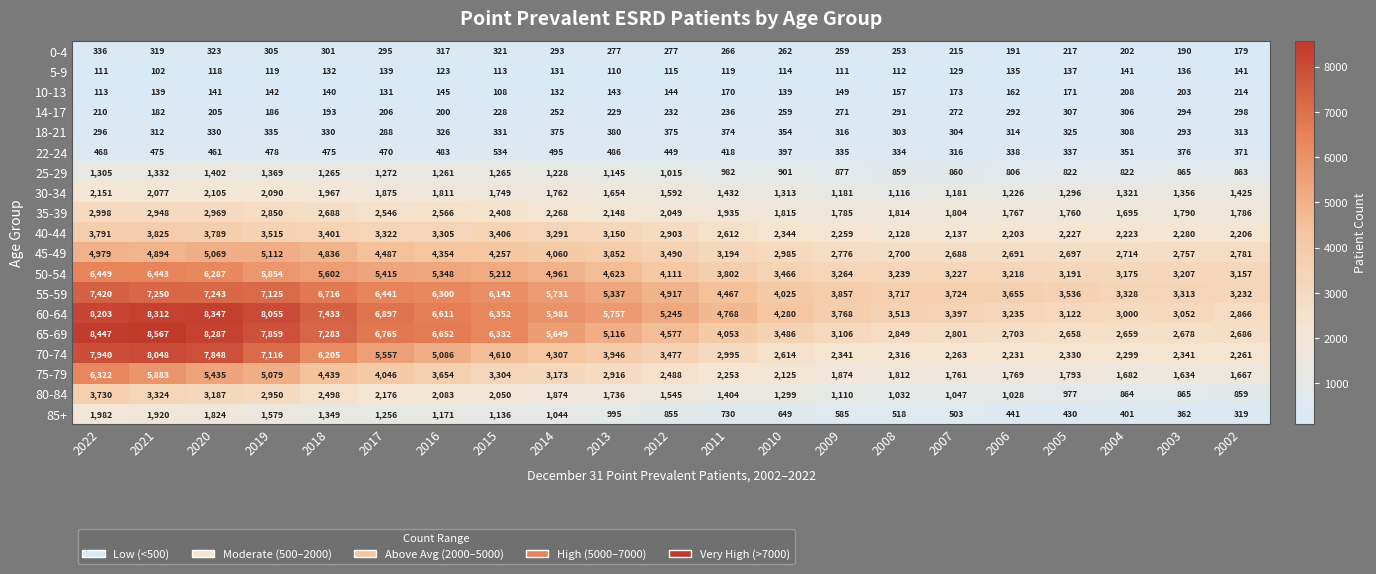

Count the number of data series in this chart.

19